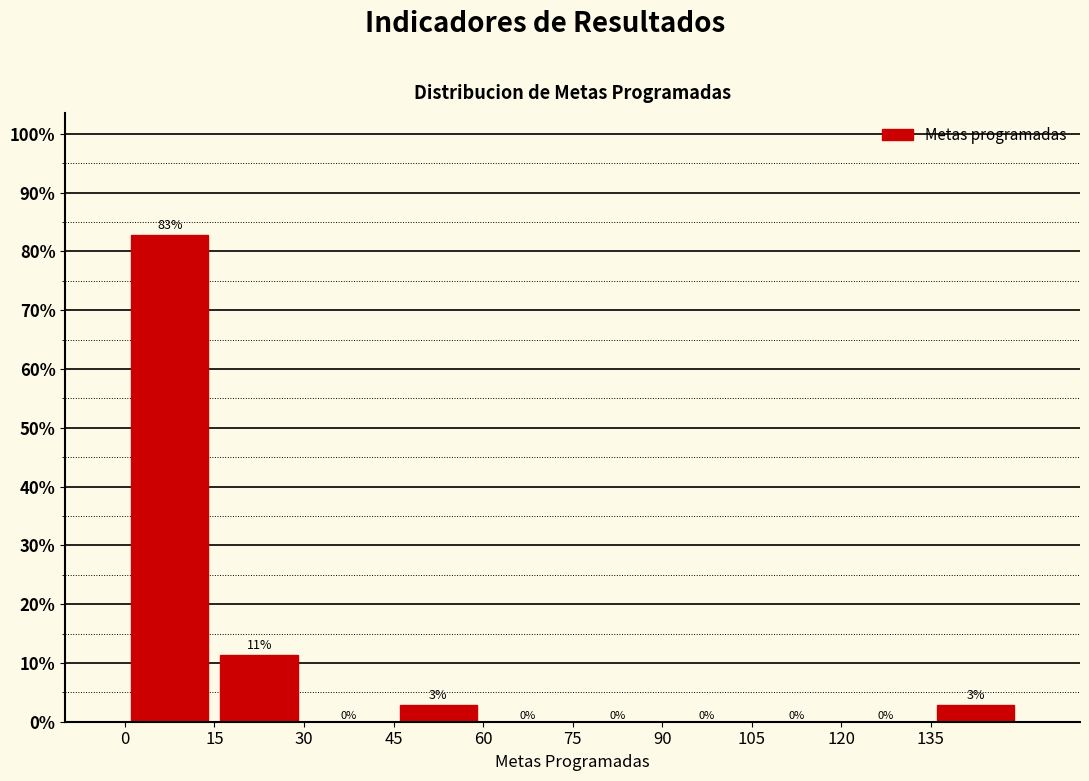

Which range on the x-axis has the tallest bar?

0 to 15